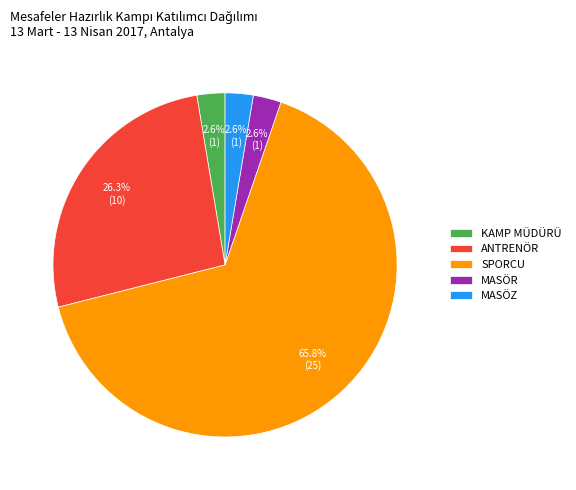

To the nearest percent, what is the combined percentage of SPORCU and ANTRENÖR?

92%